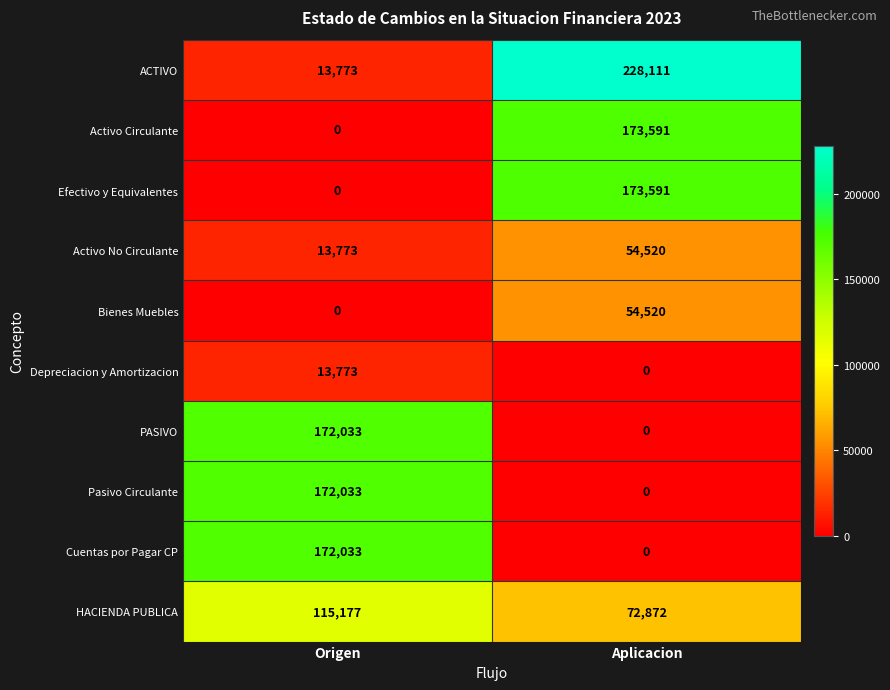

The Bienes Muebles series shows 77083 at Aplicacion. True or false?

False